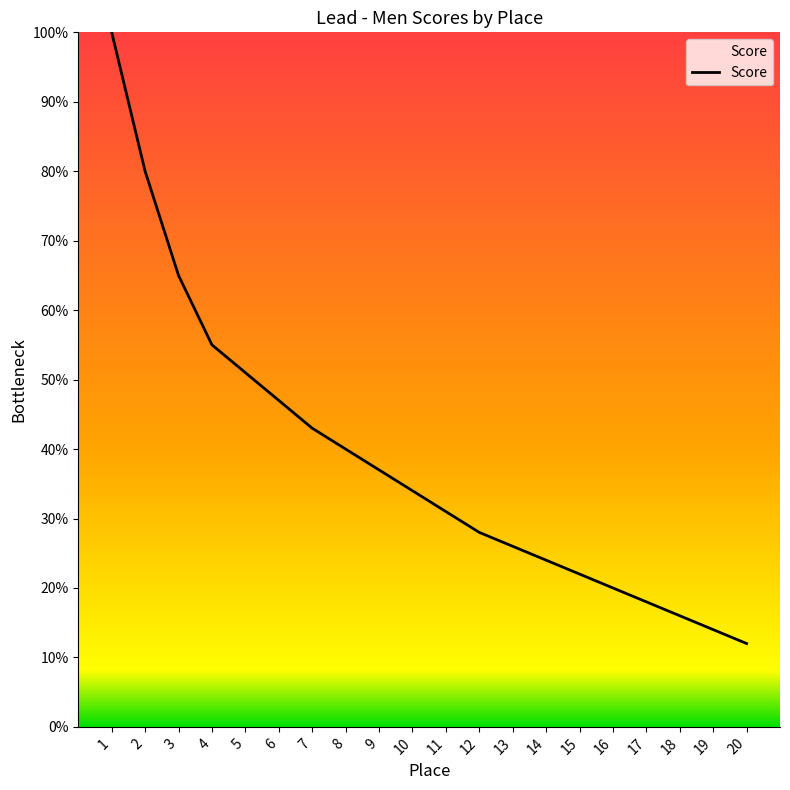

What is the minimum value shown in the chart?

12.0